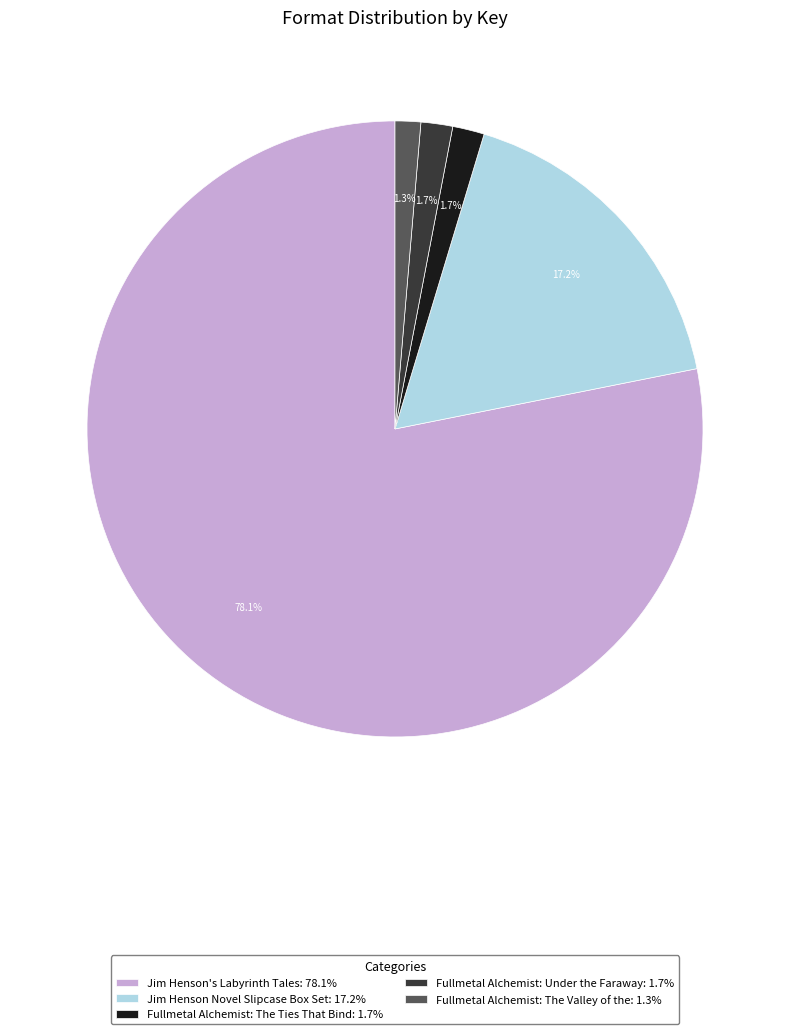

Combined, what portion of the pie is Jim Henson's Labyrinth Tales and Jim Henson Novel Slipcase Box Set?

95.3%